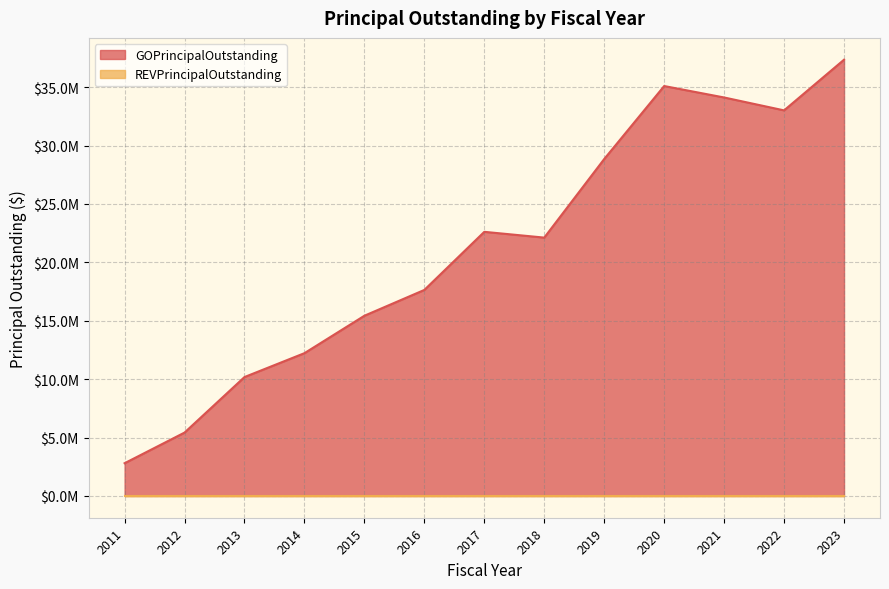

How many points are higher than both their immediate neighbors (excluding endpoints)?

2